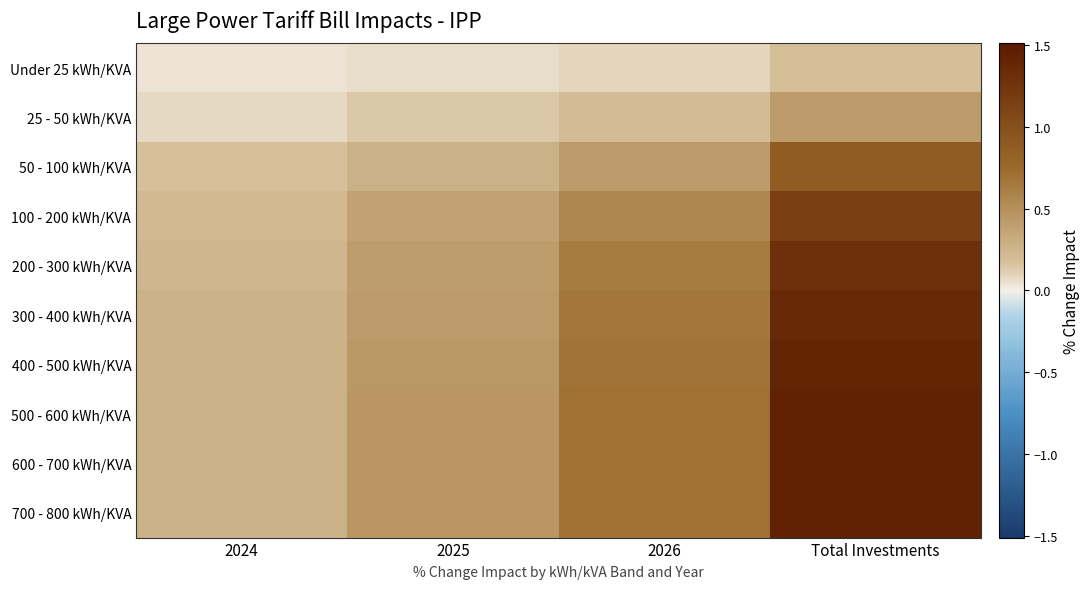

What is the greatest value displayed?

1.4